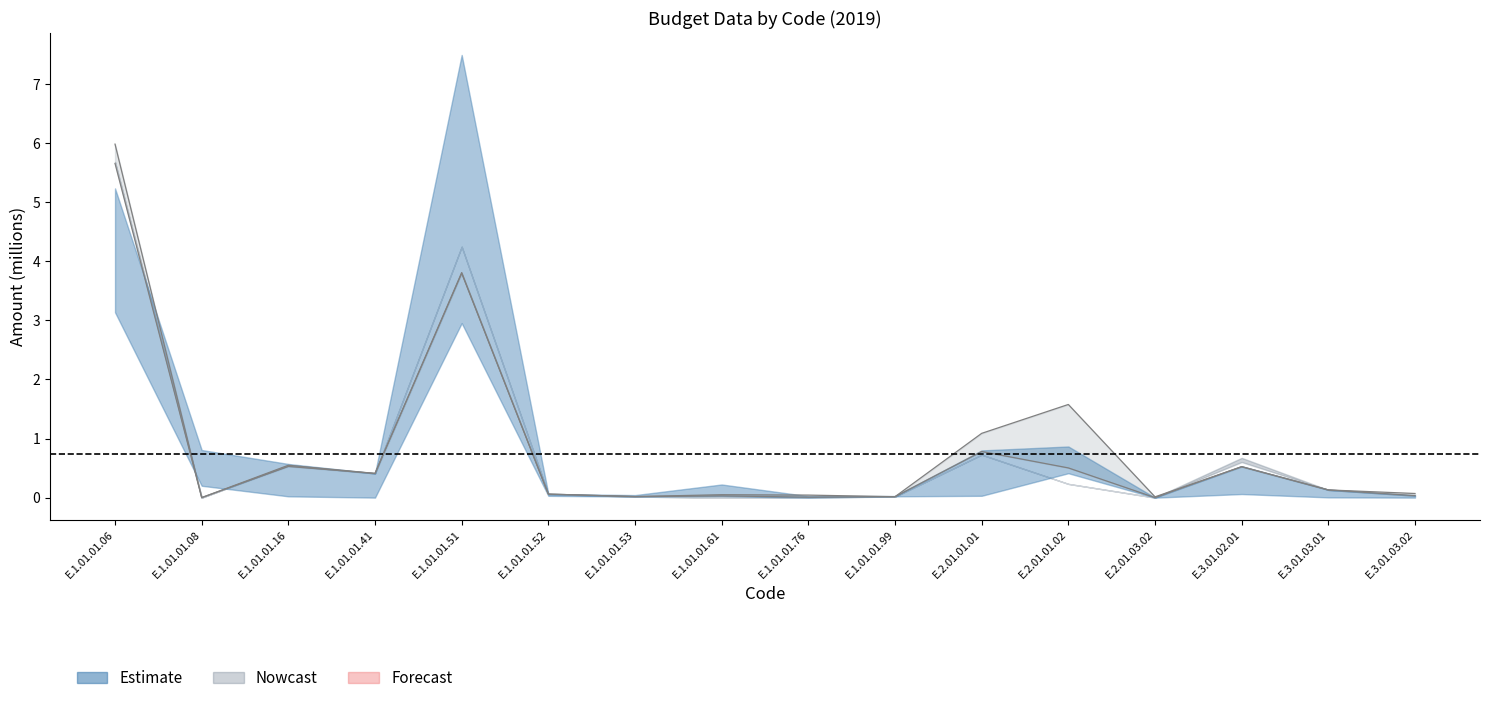

How many interior local valleys does the col_4 series have?

5